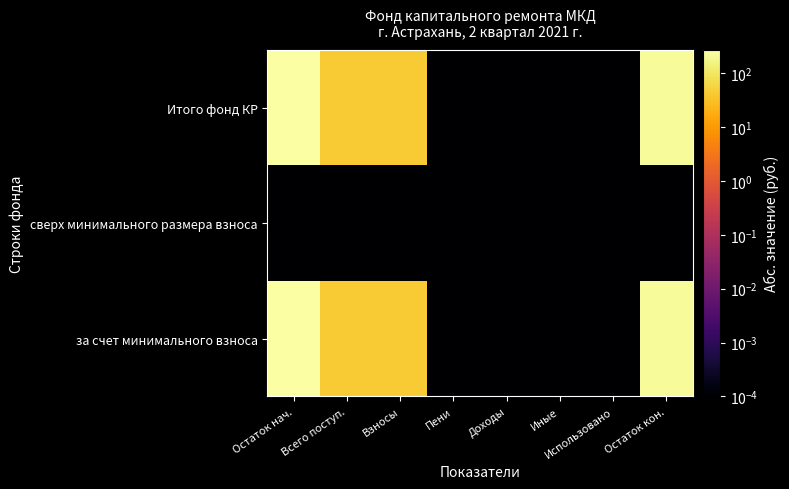

Which category has the lowest value across all series?

Пени